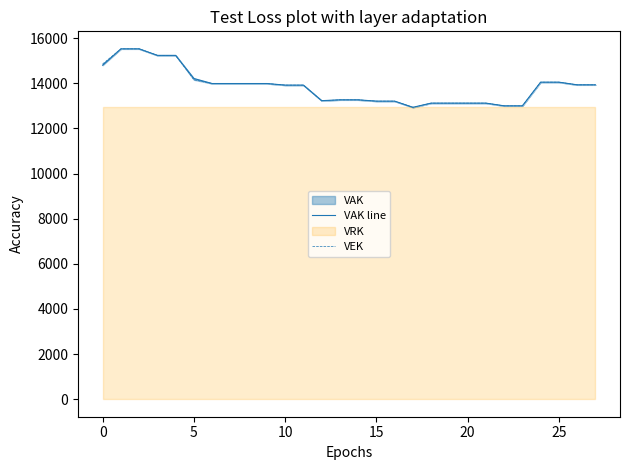

How many distinct data groups are displayed?

2